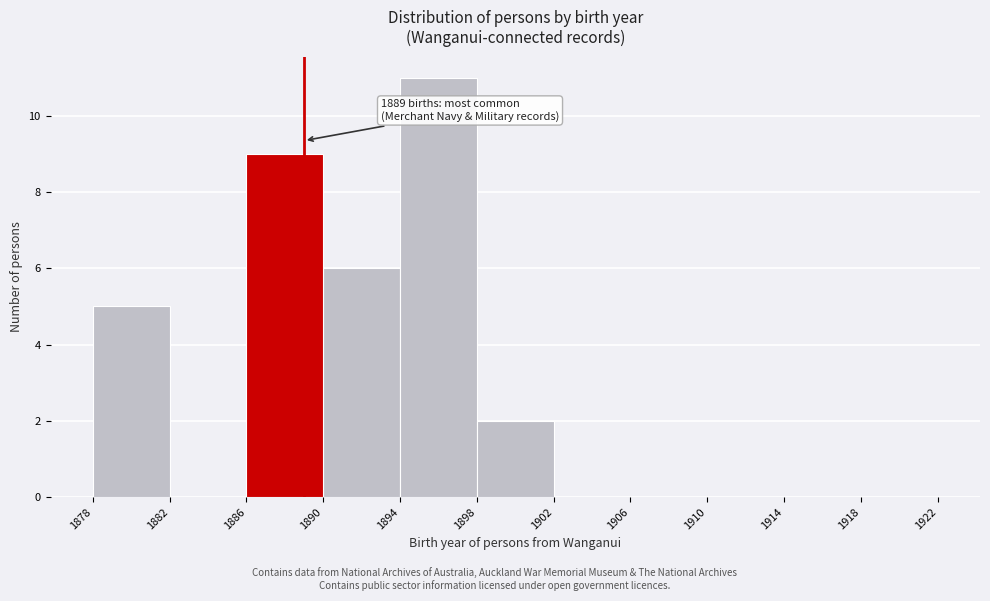

Over which range of the x-axis is the bar tallest?

1894 to 1898